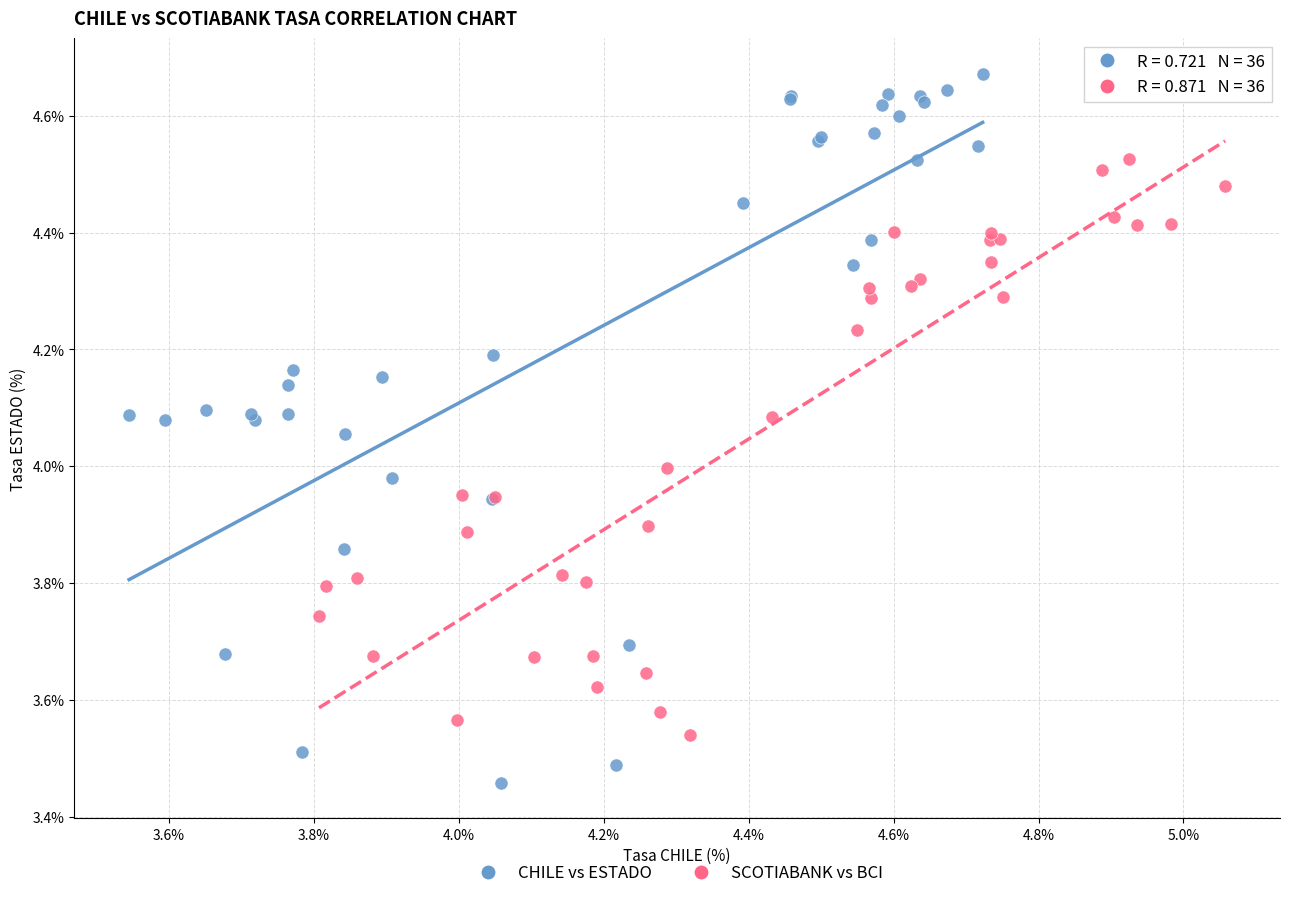

Which series contains the lowest Y value?

CHILE vs ESTADO